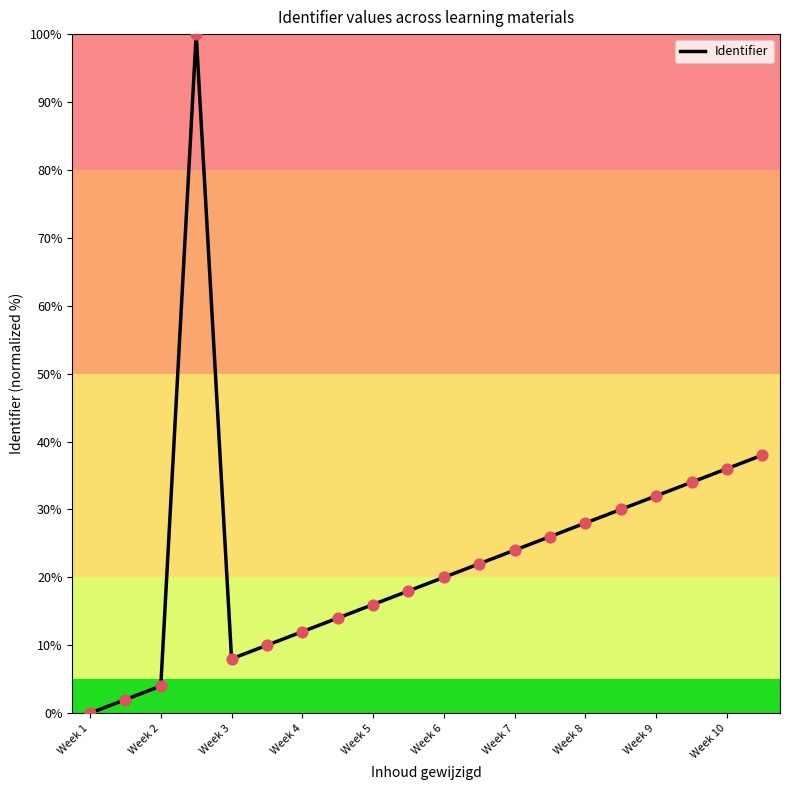

What is the maximum value shown in the chart?

100.0